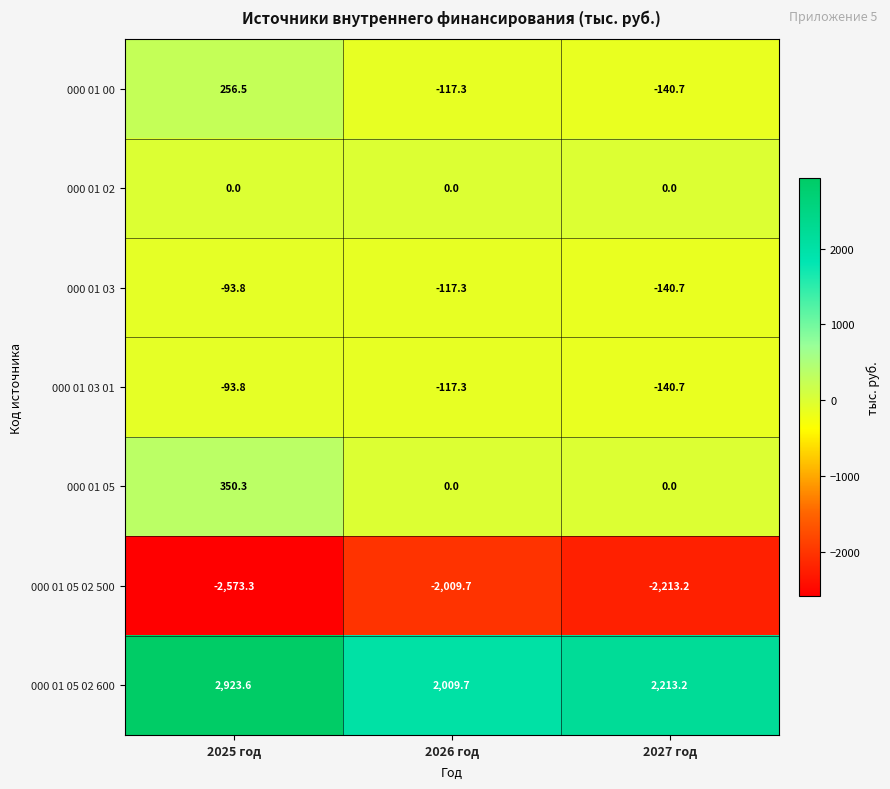

True or false: 000 01 03 01 has a value of -41.2 at 2025 год.

False